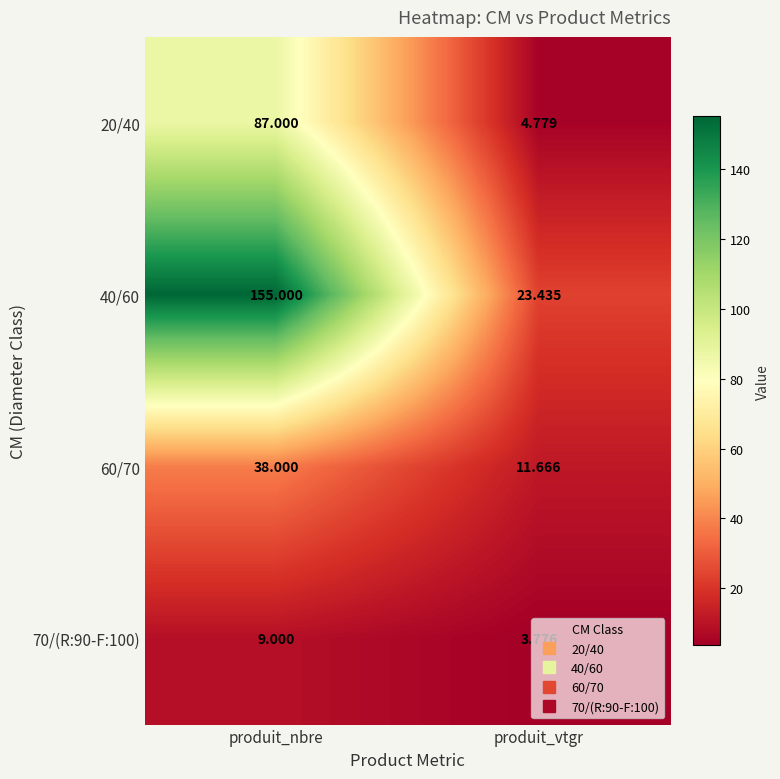

Which category has the lowest value across all series?

produit_vtgr